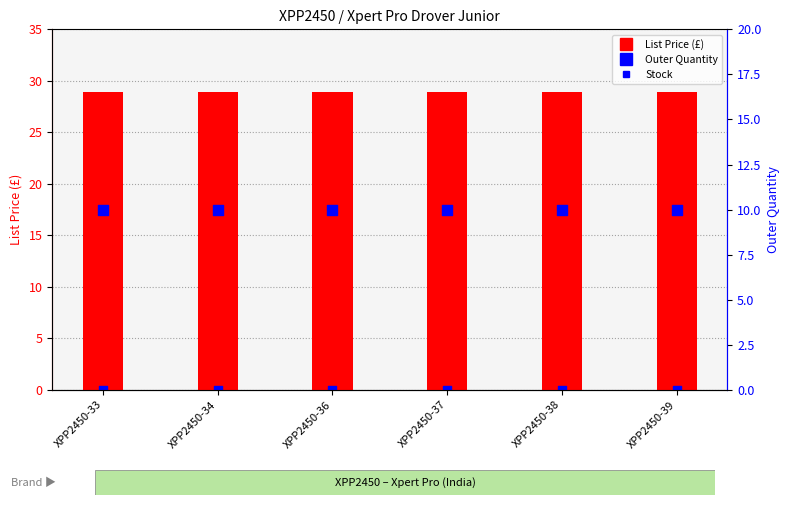

What is the total value across all series at XPP2450-38?

39.0